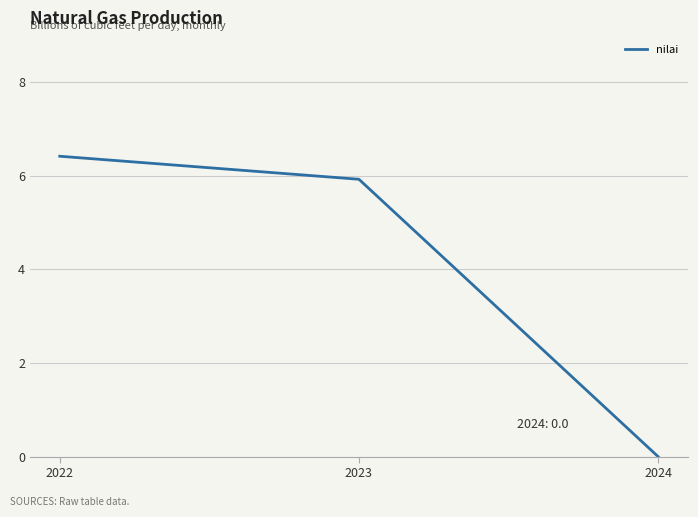

Where does the data first go above 5?

2022